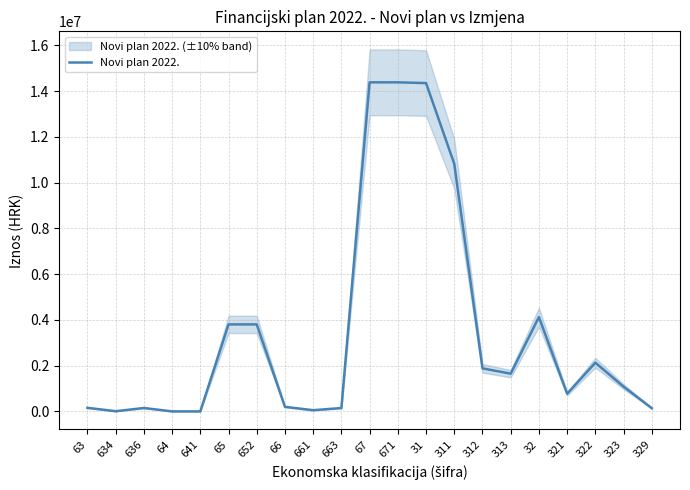

How many interior local valleys (lower than both neighbors) does the data have?

4